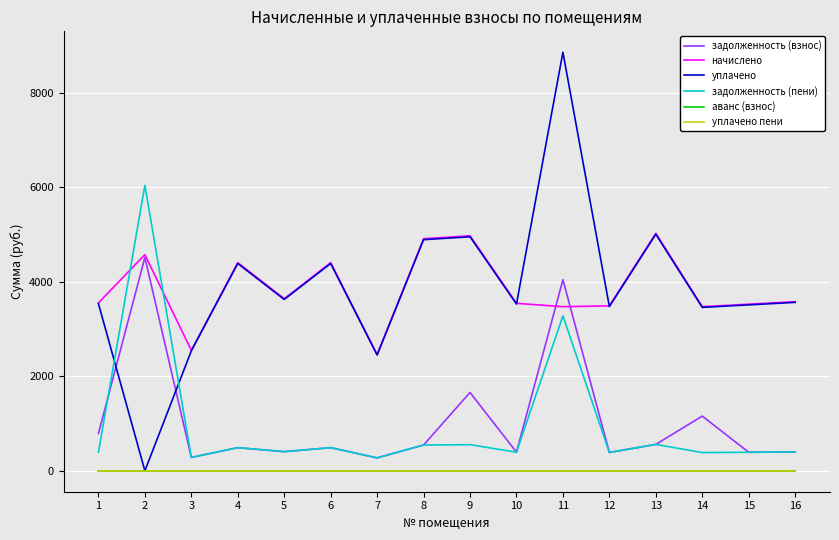

True or false: аванс (взнос) has more than 0 points higher than both neighbors.

False